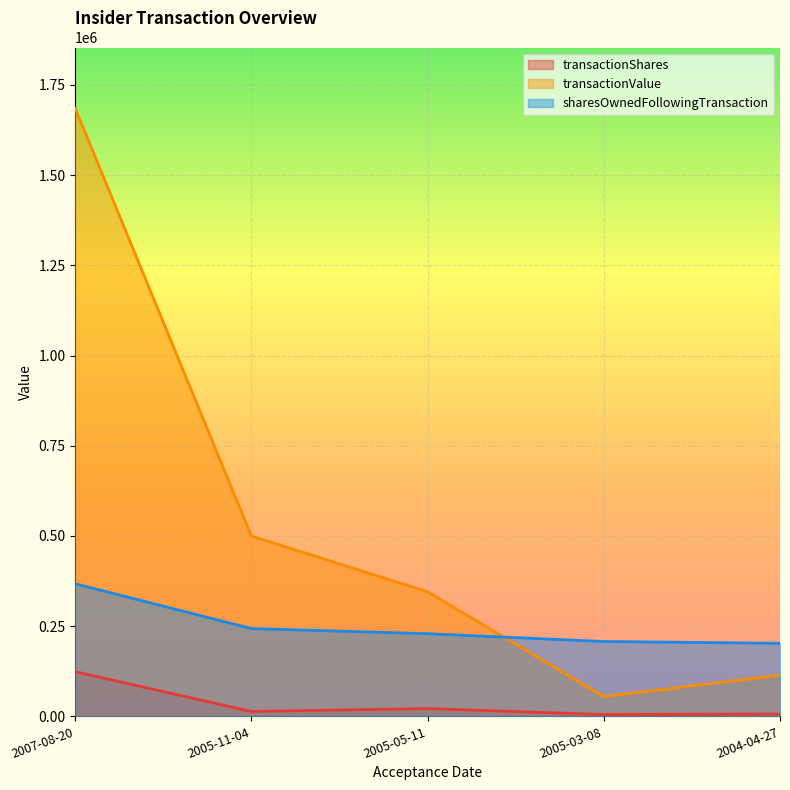

Reading left to right, transcribe all the data shown in this chart.

transactionShares: 2007-08-20=123781	2005-11-04=13491	2005-05-11=21588	2005-03-08=5000	2004-04-27=6630
transactionValue: 2007-08-20=1685038	2005-11-04=499976	2005-05-11=345276	2005-03-08=54688	2004-04-27=114004
sharesOwnedFollowingTransaction: 2007-08-20=367467	2005-11-04=243378	2005-05-11=229052	2005-03-08=207464	2004-04-27=202447